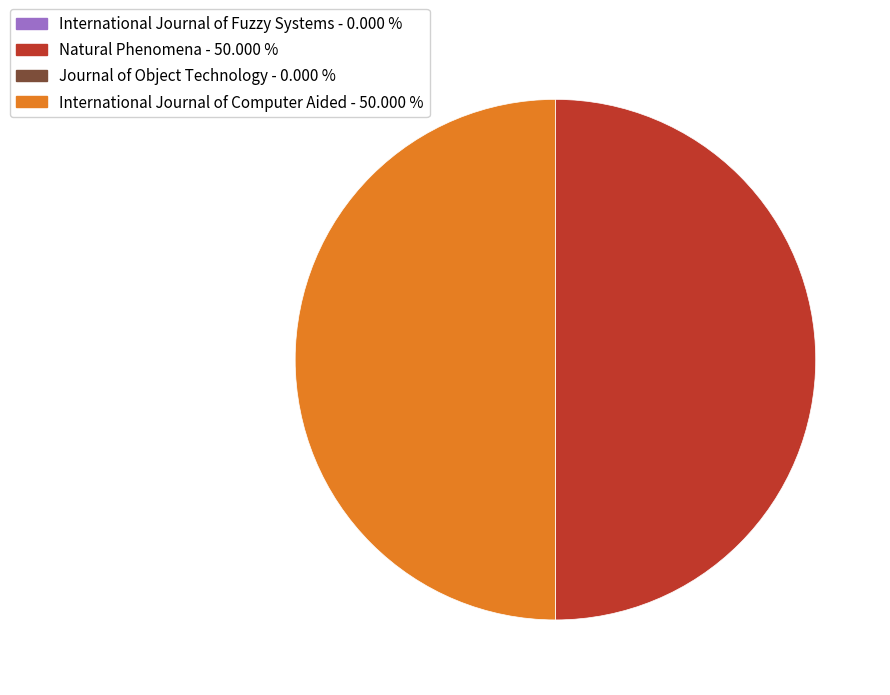

What is the ratio of the value at International Journal of Computer Aided to the value at Natural Phenomena?

1.0